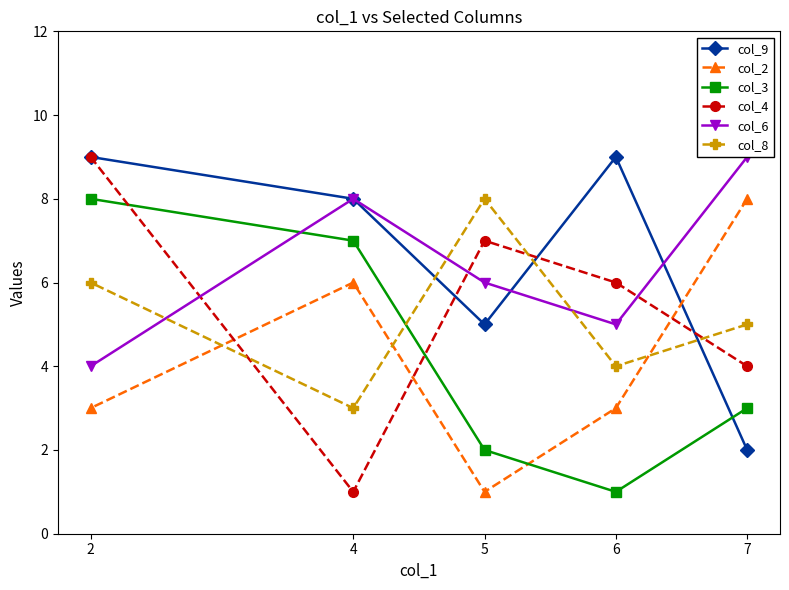

Which series has the widest spread of values?

col_4